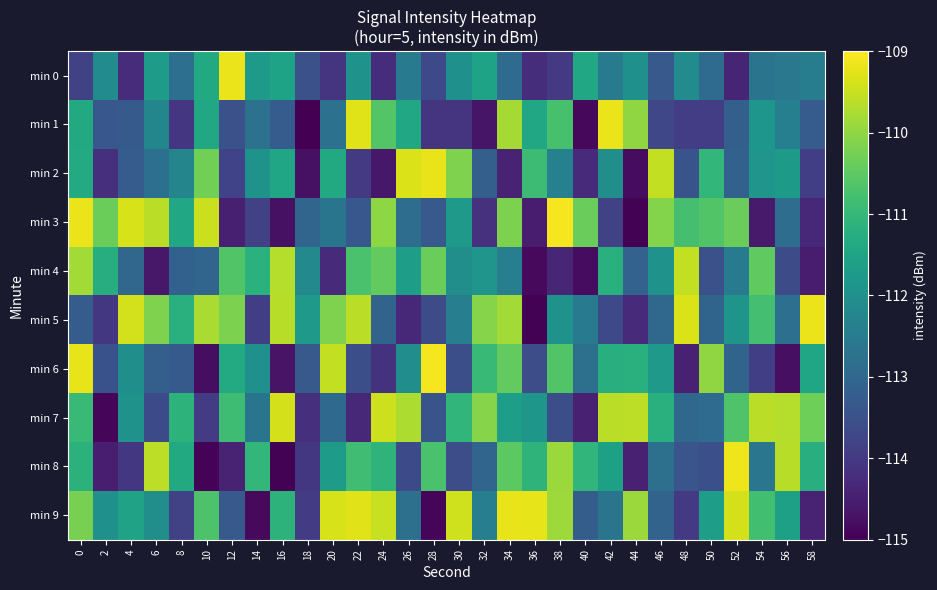

At 56, list the series in order from smallest to largest.

min 6, min 4, min 3, min 5, min 0, min 1, min 2, min 9, min 7, min 8